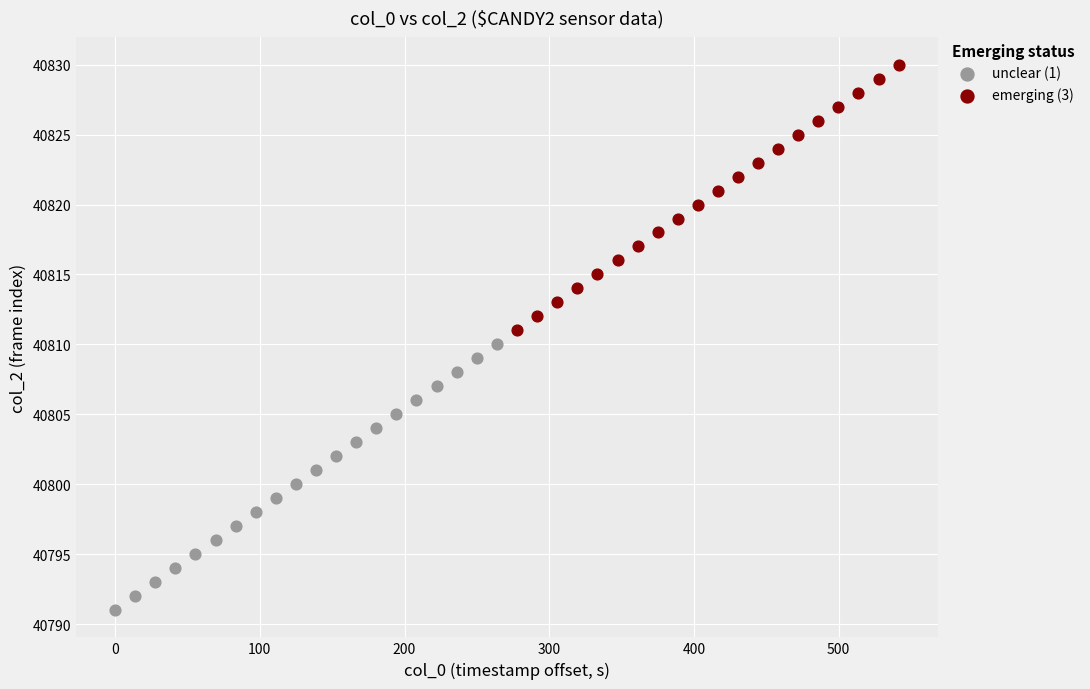

Which series contains the highest Y value?

emerging (3)